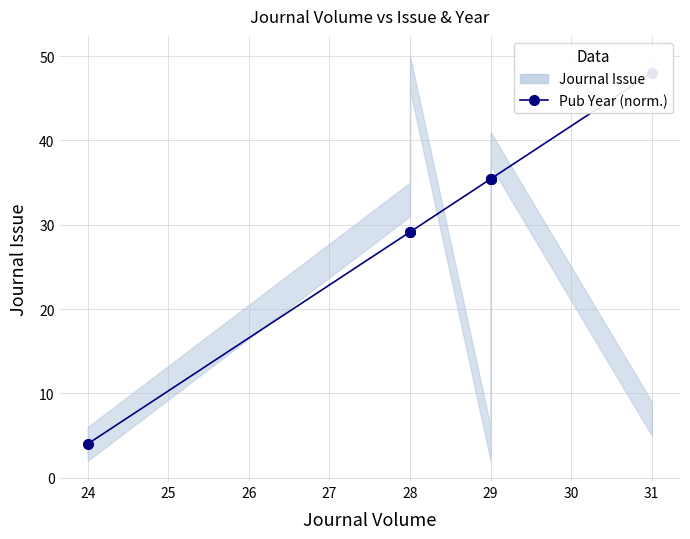

What is the value of the 5th point from the left?

35.4